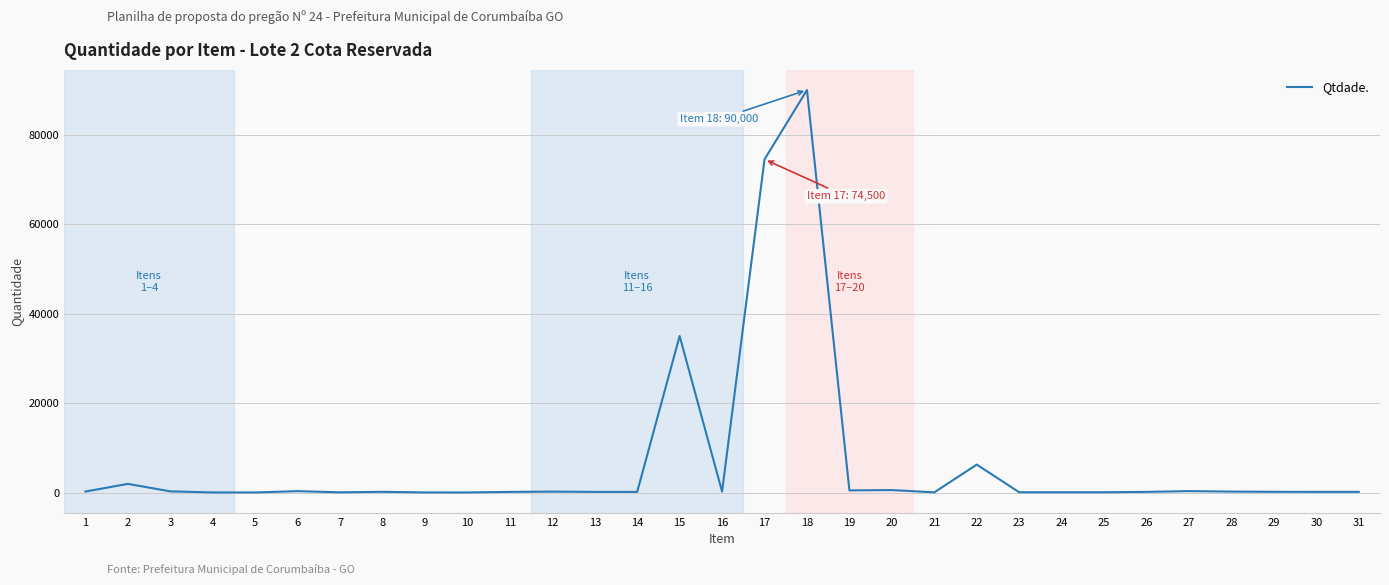

What is the difference between the maximum and minimum values?

89983